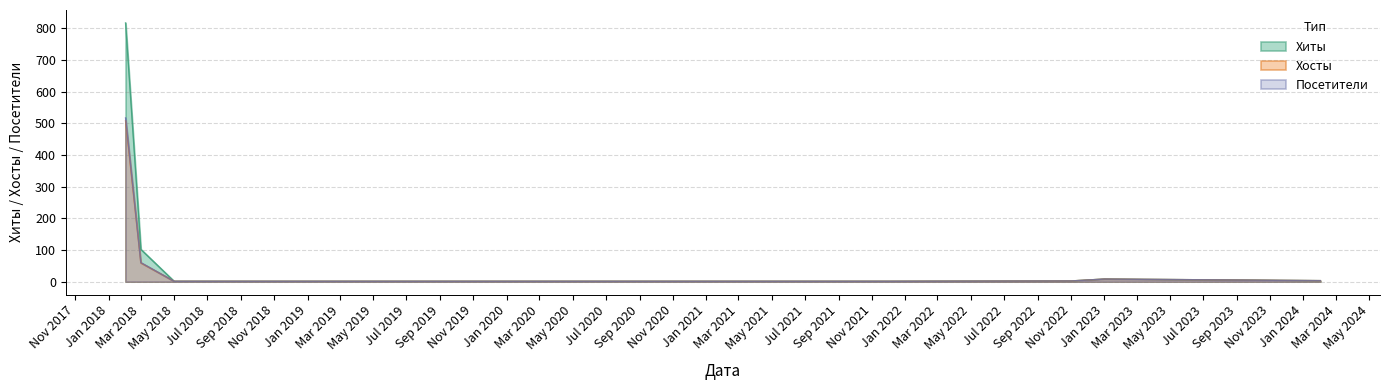

Rank the series by their maximum value, from lowest to highest.

Хосты, Посетители, Хиты